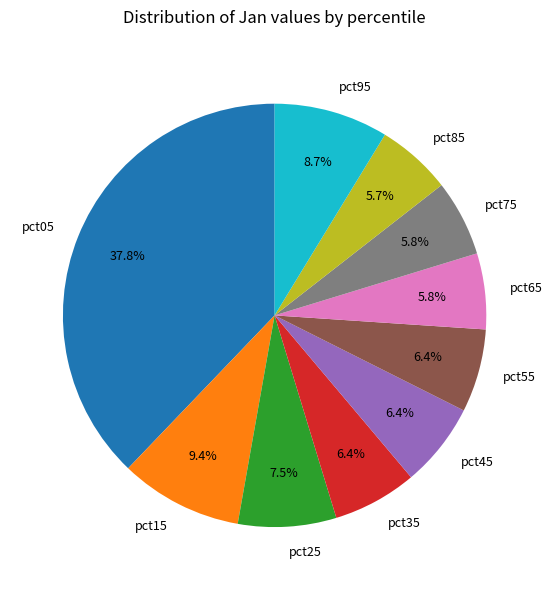

To the nearest percent, what is the combined percentage of pct35 and pct25?

14%